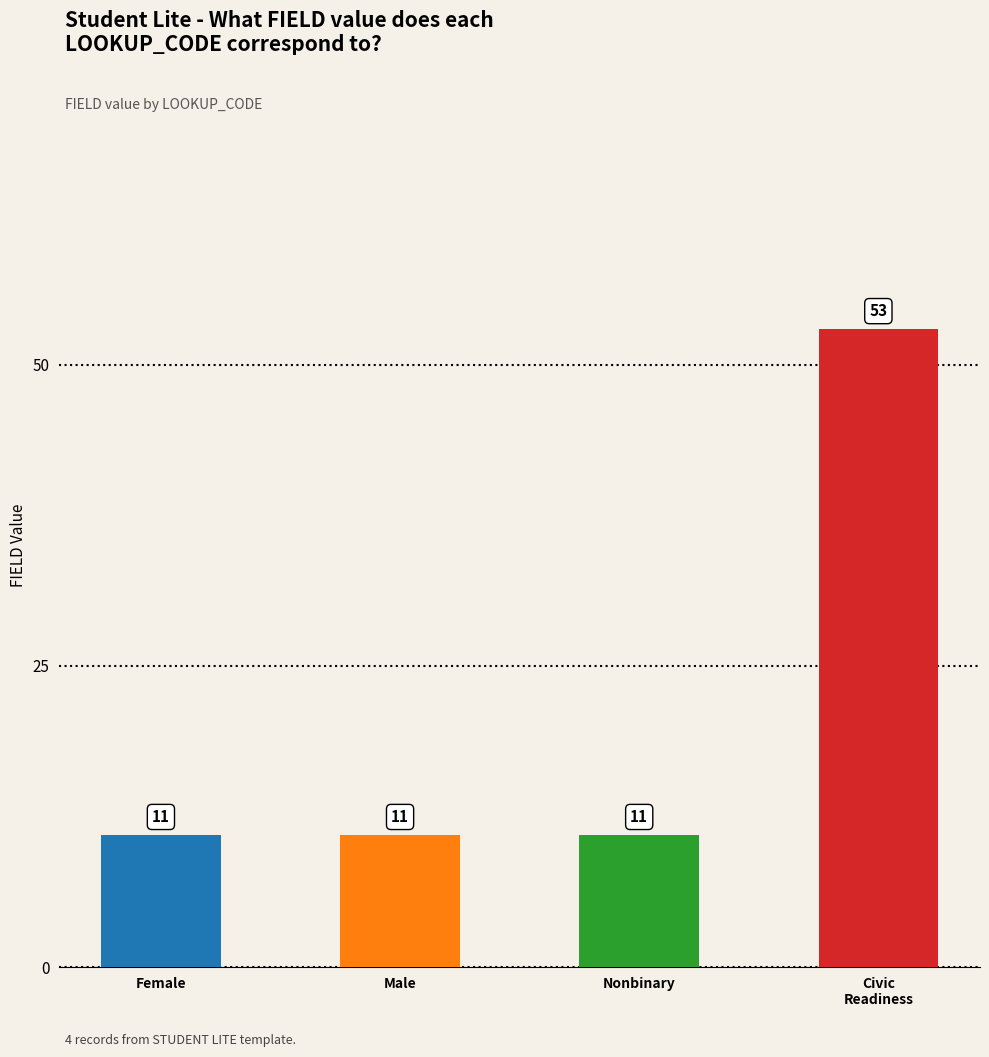

Between Nonbinary and Civic
Readiness, which is larger?

Civic
Readiness